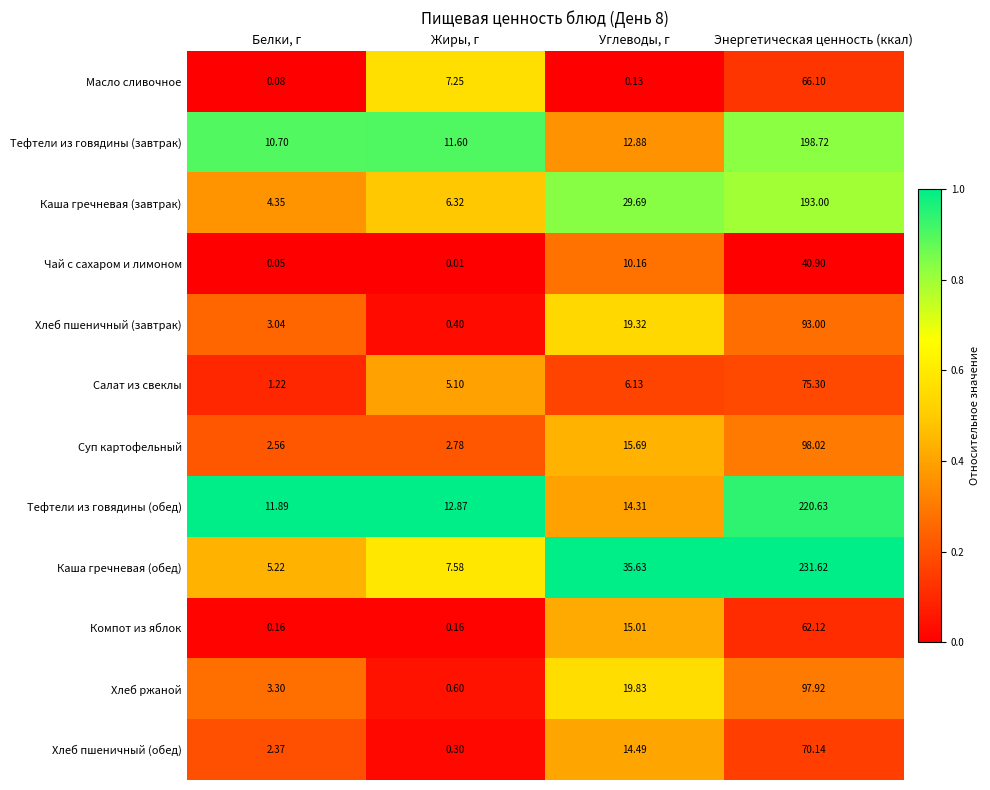

Which category has the highest value across all series?

Энергетическая ценность (ккал)